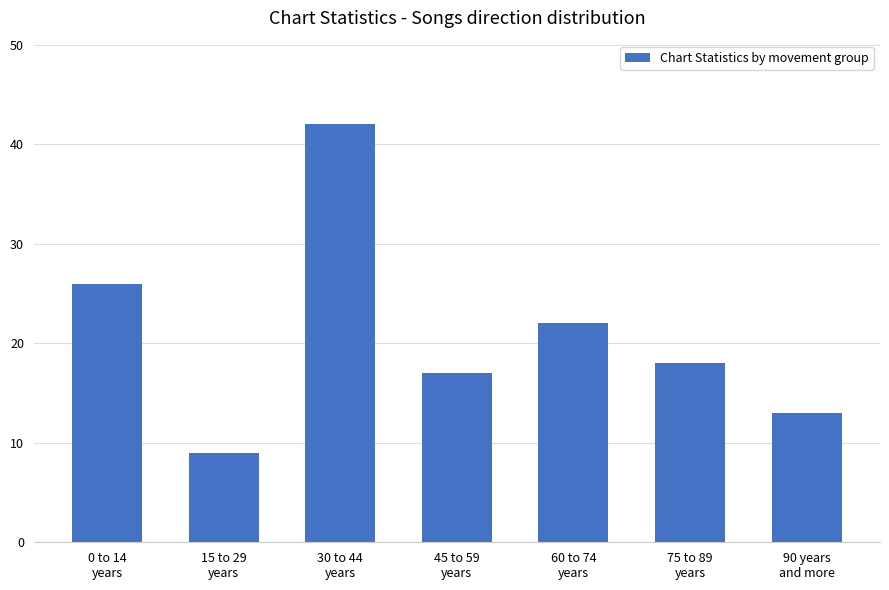

True or false: the data shows 17 at 45 to 59
years.

True